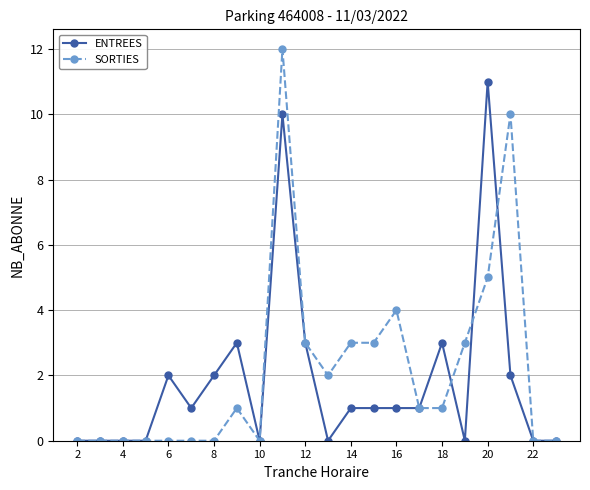

Which series has the largest range (max minus min)?

SORTIES